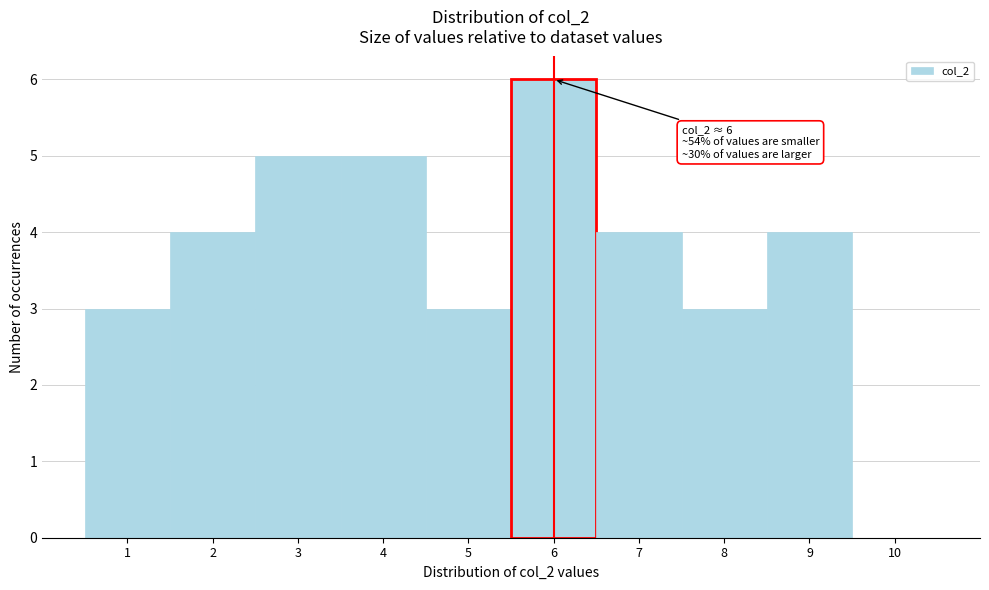

Over which range of the x-axis is the bar tallest?

5.5 to 6.5